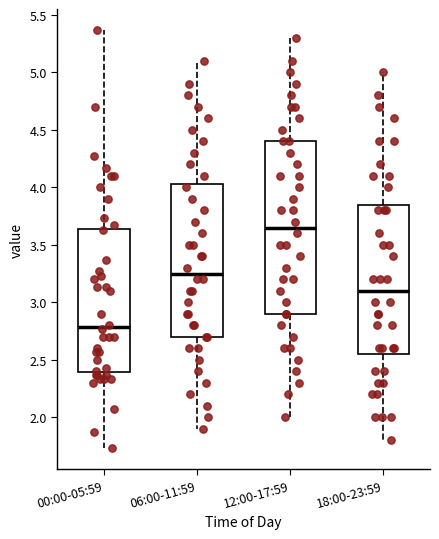

Reading left to right, read every box against the y-axis: the position of its median line, the range the box covers, and the ends of its whiskers. The values are not printed on the chart, so give them approximately, as read against the axis.

00:00-05:59: median 2.80, box 2.40 to 3.65, whiskers 1.75 to 5.35
06:00-11:59: median 3.25, box 2.70 to 4.05, whiskers 1.90 to 5.10
12:00-17:59: median 3.65, box 2.90 to 4.40, whiskers 2.00 to 5.30
18:00-23:59: median 3.10, box 2.55 to 3.85, whiskers 1.80 to 5.00